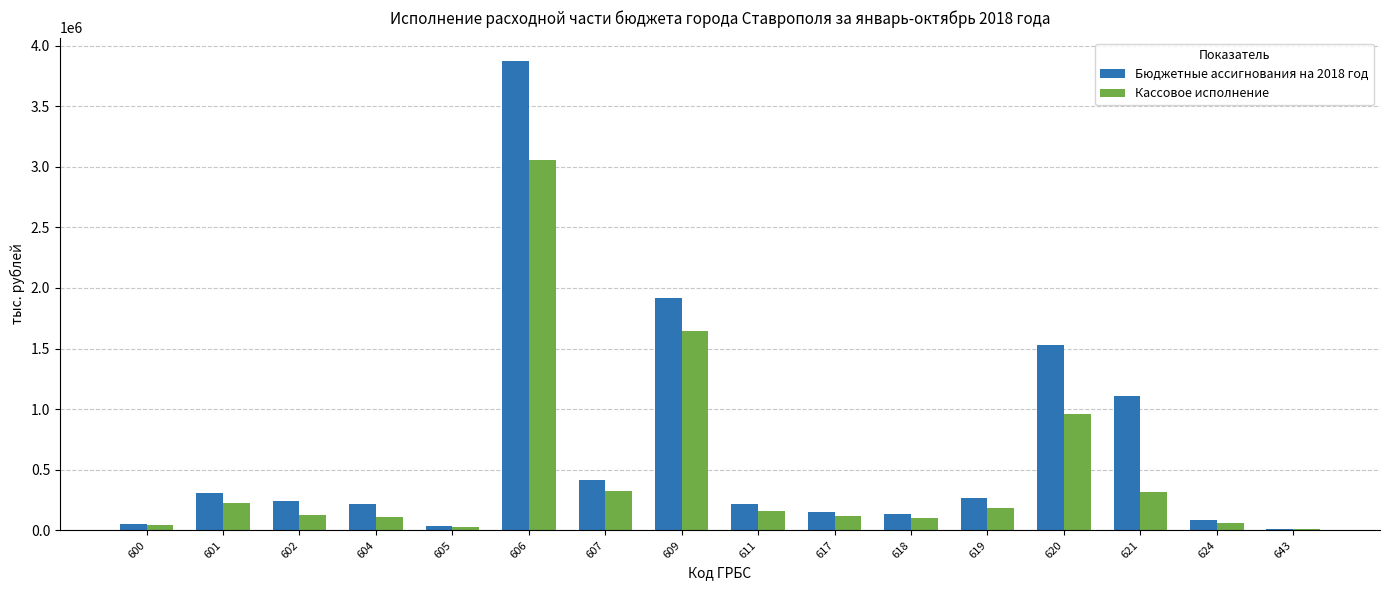

Between 609 and 618, which series saw the biggest shift?

Бюджетные ассигнования на 2018 год